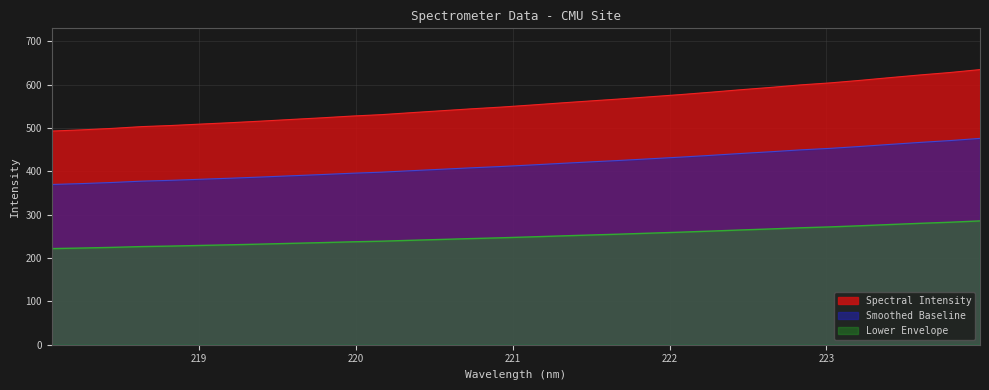

Between 223.408 and 220.7354, which is larger?

223.408